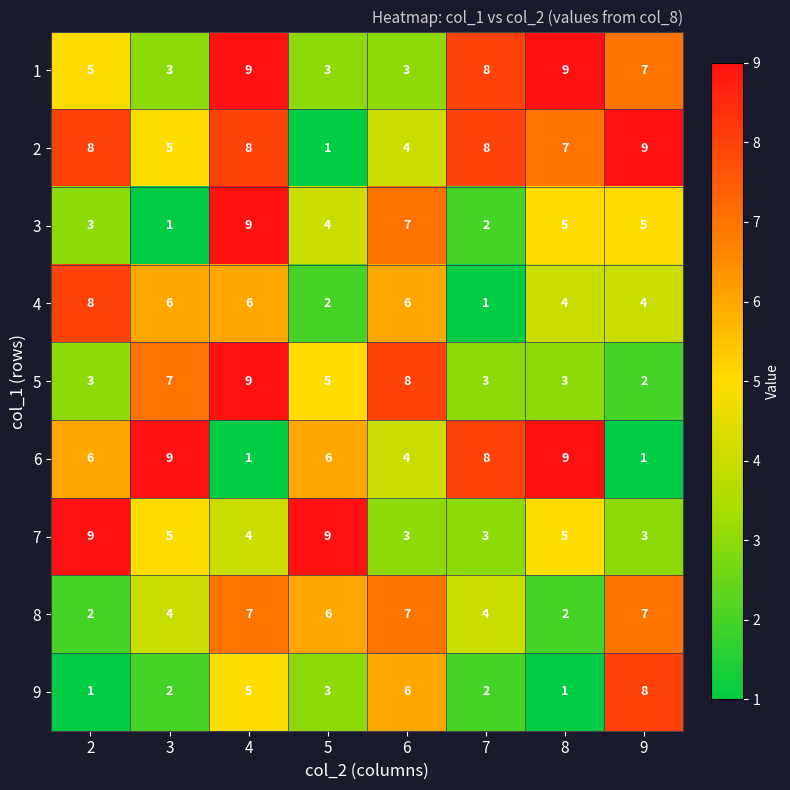

Between 2 and 9, which series saw the biggest shift?

9